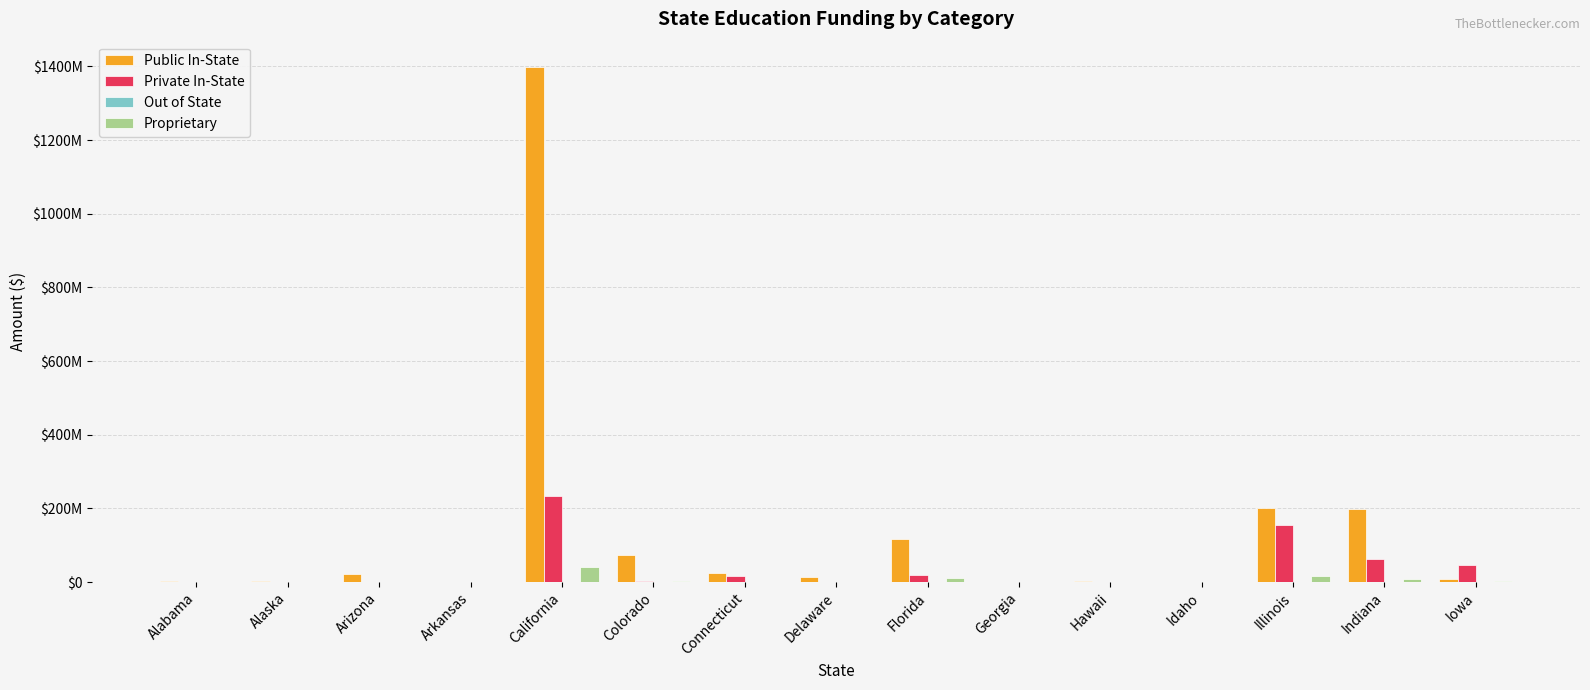

Where does the Proprietary series first go above 92348?

Arizona